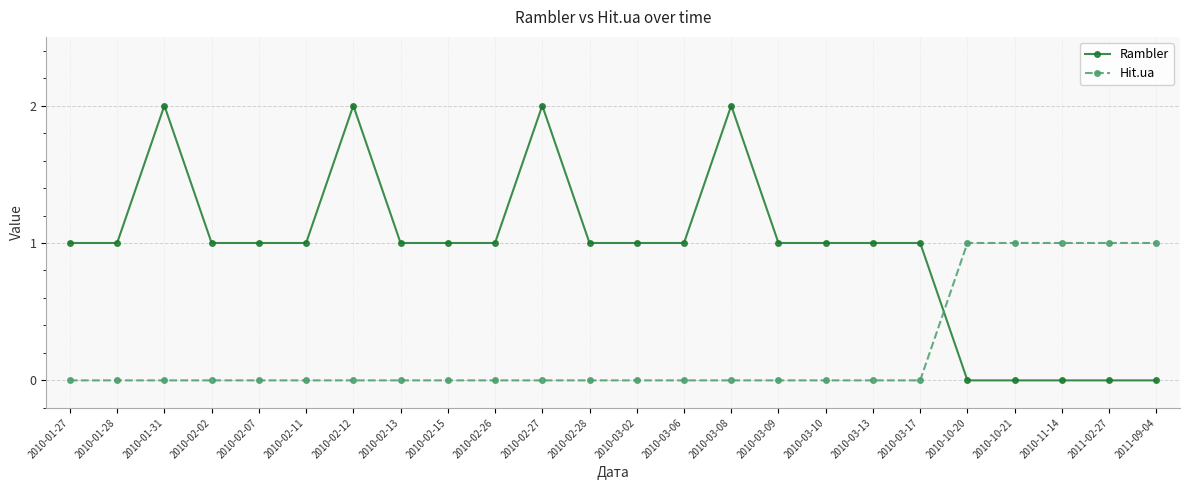

True or false: Rambler has more than 0 interior local peaks.

True